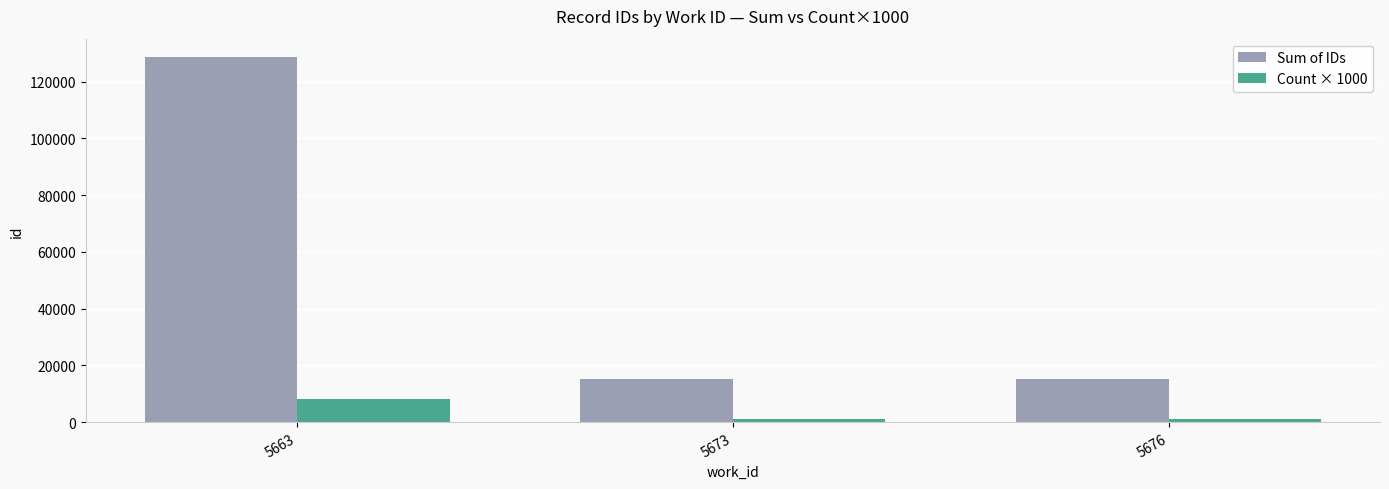

Does the chart contain stacked bars?

No